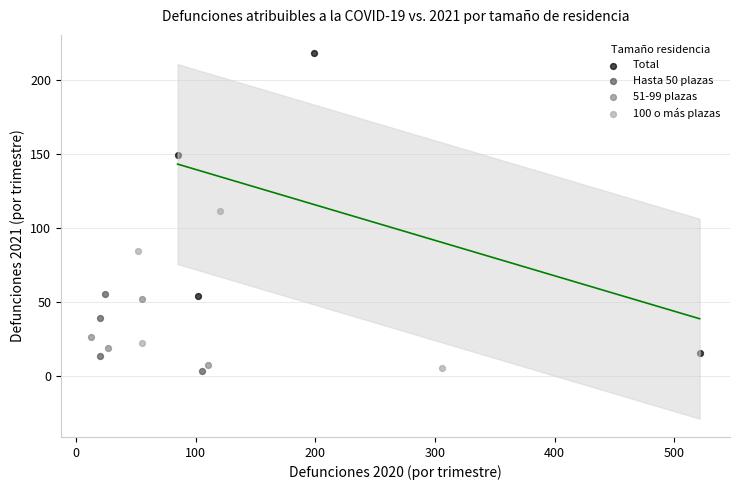

Which series has the largest Y range (max minus min)?

Total